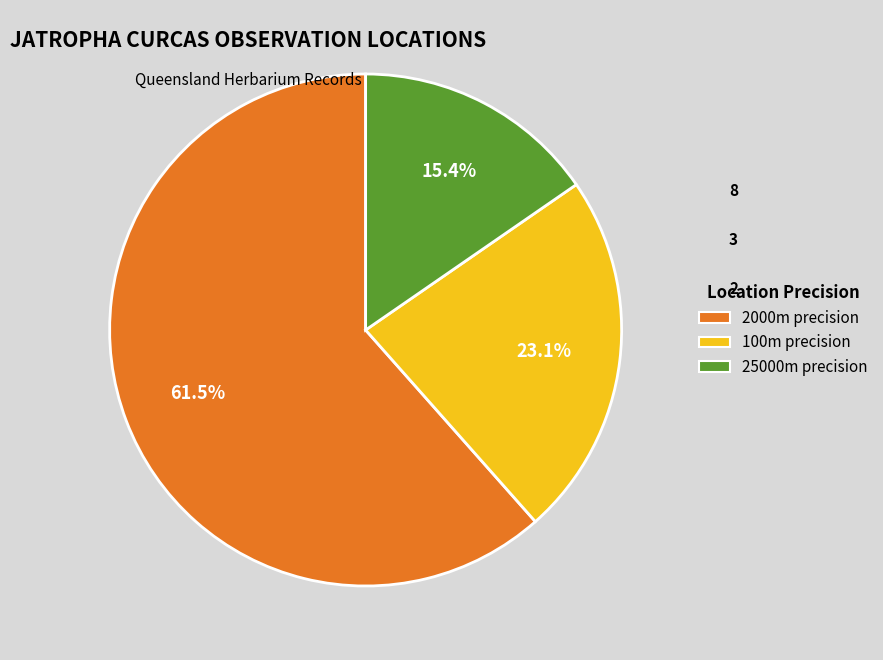

Is there any slice that represents more than half of the pie?

Yes